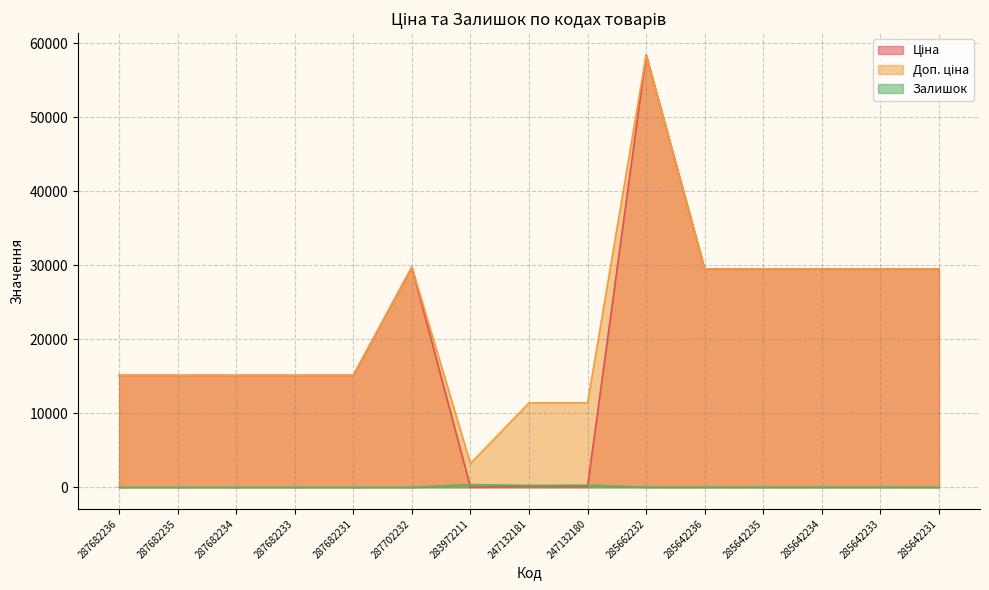

What is the label of the 3rd point from the right?

285642234